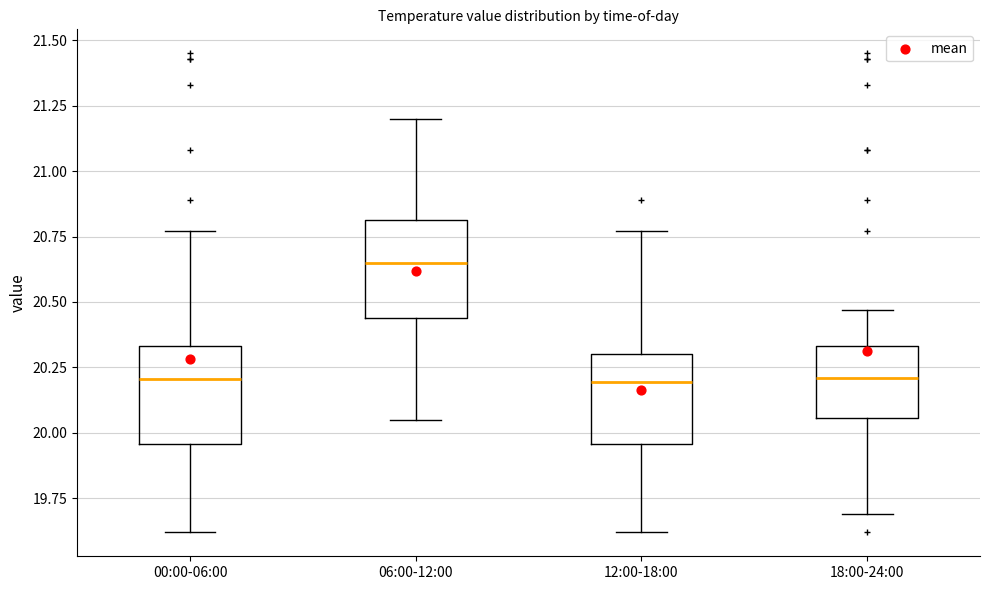

Which box's median line is the highest?

06:00-12:00